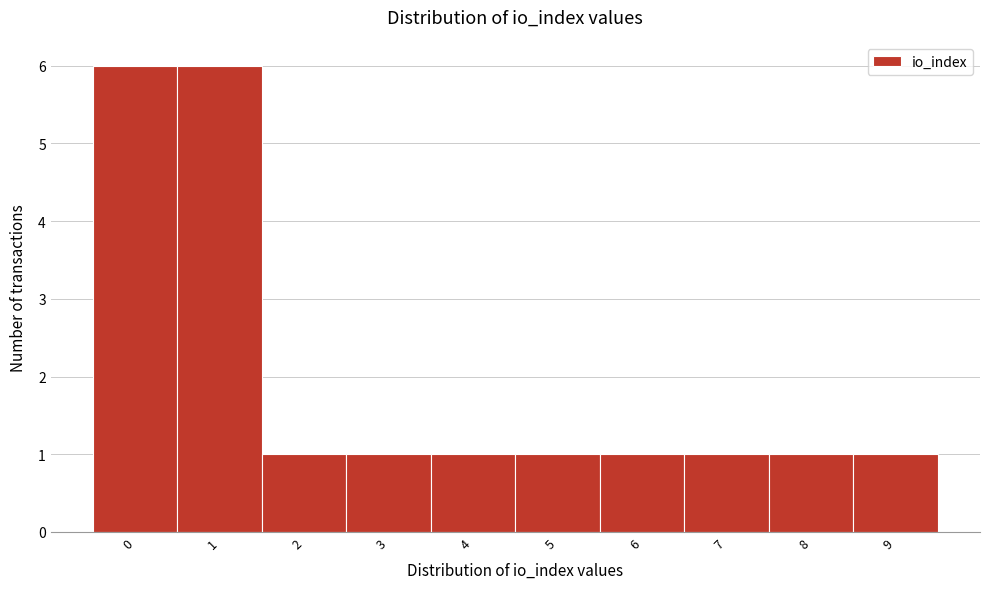

Reading left to right, list every bar in this chart as the range it spans on the x-axis followed by its height. The values are not printed on the chart, so give them approximately, as read against the axis.

-0.5 to 0.5: 6
0.5 to 1.5: 6
1.5 to 2.5: 1
2.5 to 3.5: 1
3.5 to 4.5: 1
4.5 to 5.5: 1
5.5 to 6.5: 1
6.5 to 7.5: 1
7.5 to 8.5: 1
8.5 to 9.5: 1